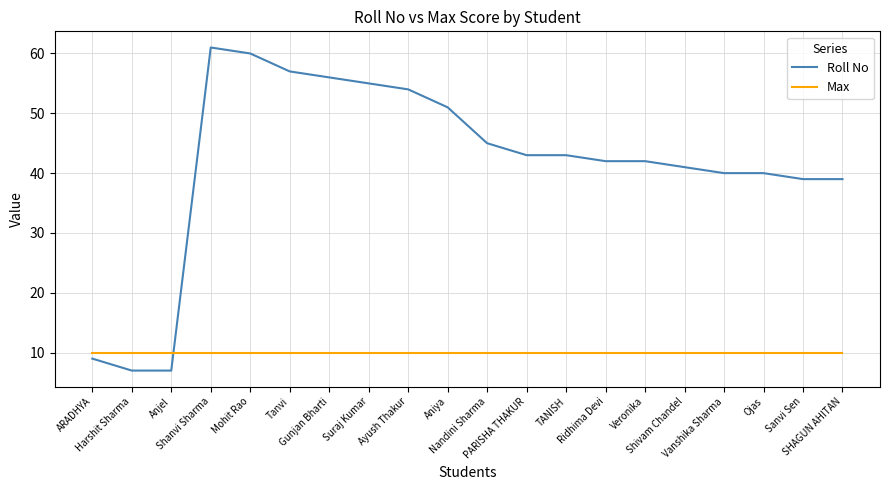

The value of Max at SHAGUN AHITAN is 5. True or false?

False